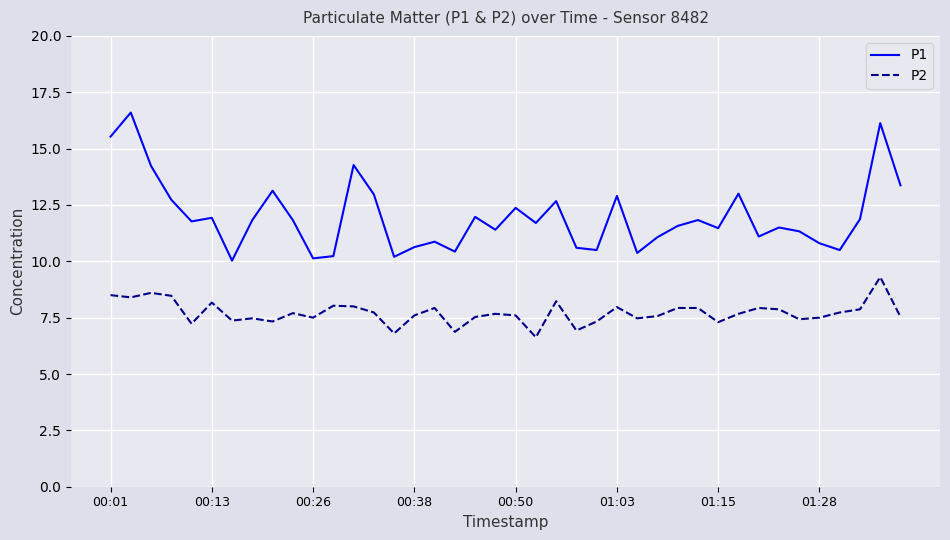

Which series has the largest total across all categories?

P1